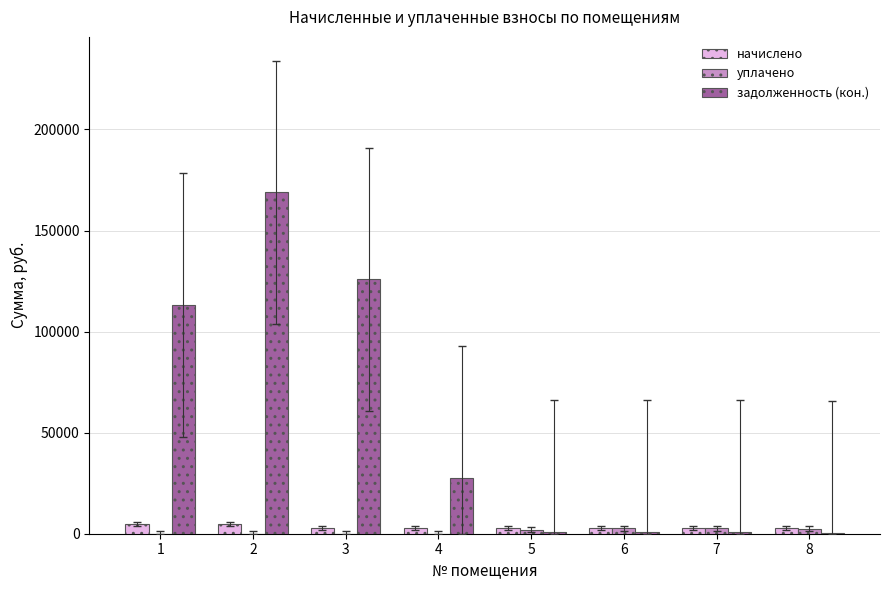

Between 1 and 8, which series saw the biggest shift?

задолженность (кон.)